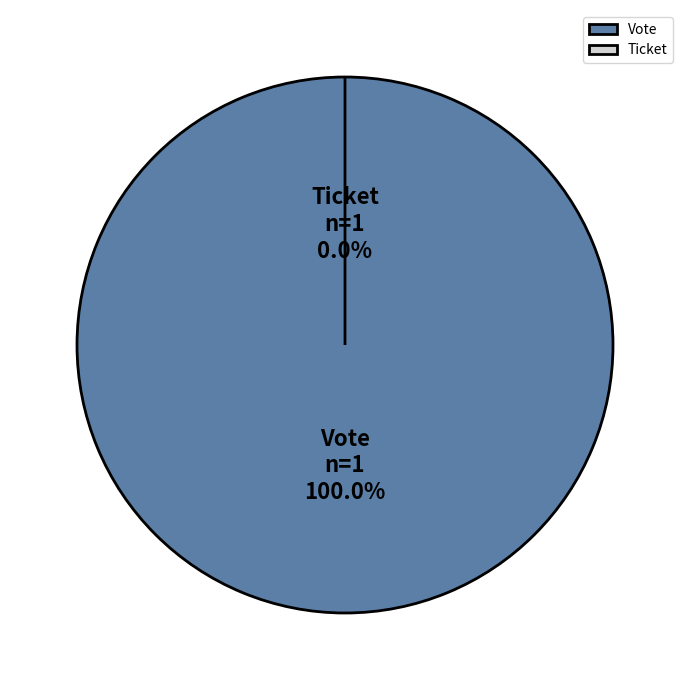

What percentage do Vote (io_index=1) and Ticket (io_index=0) together represent?

100.0%